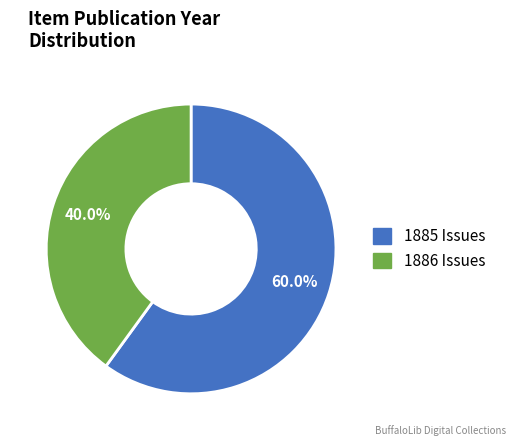

How many slices are in this pie chart?

2